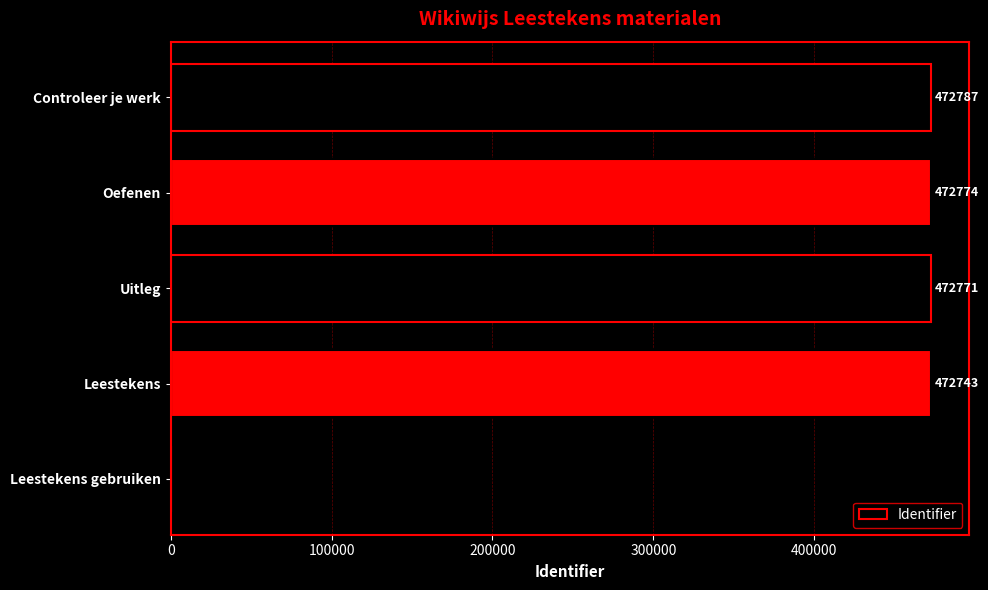

The chart shows a value of 677411 at Oefenen. True or false?

False